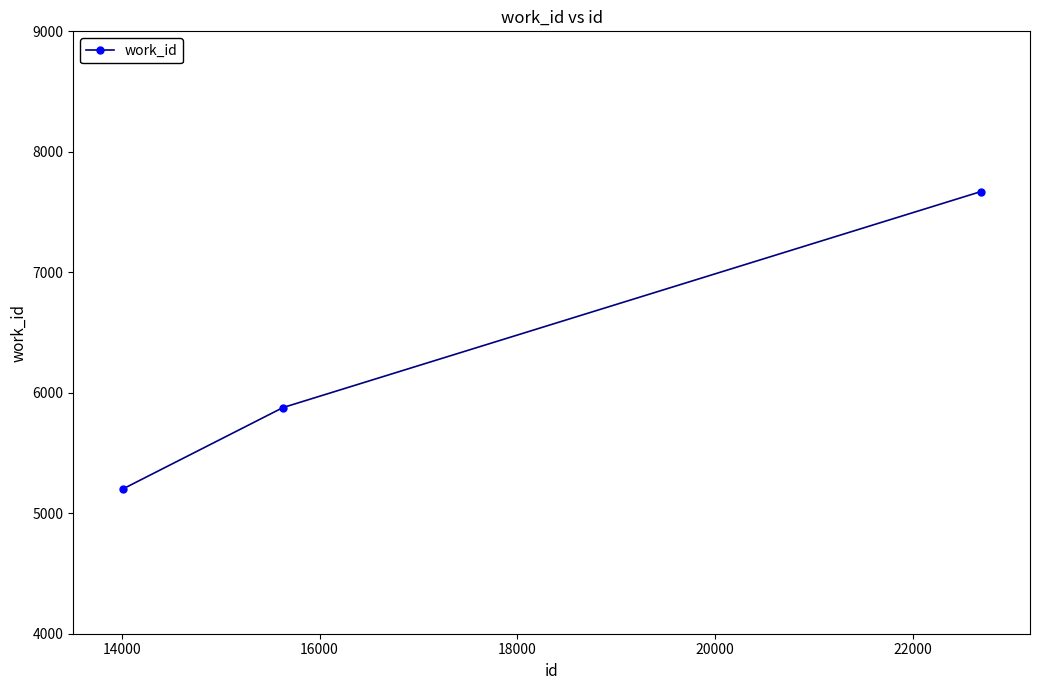

Reading left to right, what are all the values shown in this chart?

5201	5877	7669